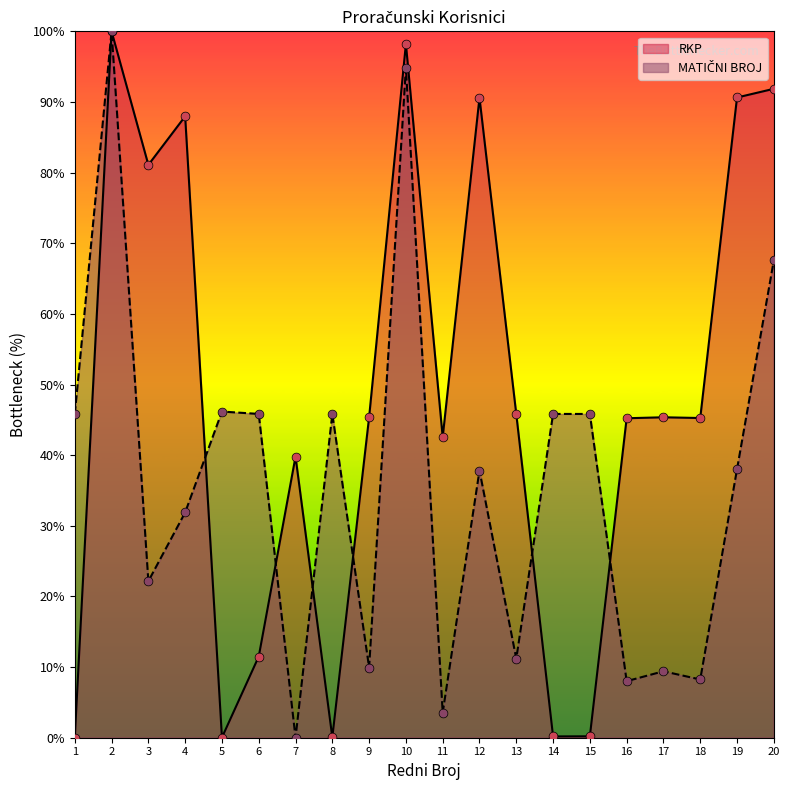

Is the value of RKP at 15 greater than the value of MATIČNI BROJ at 7?

Yes